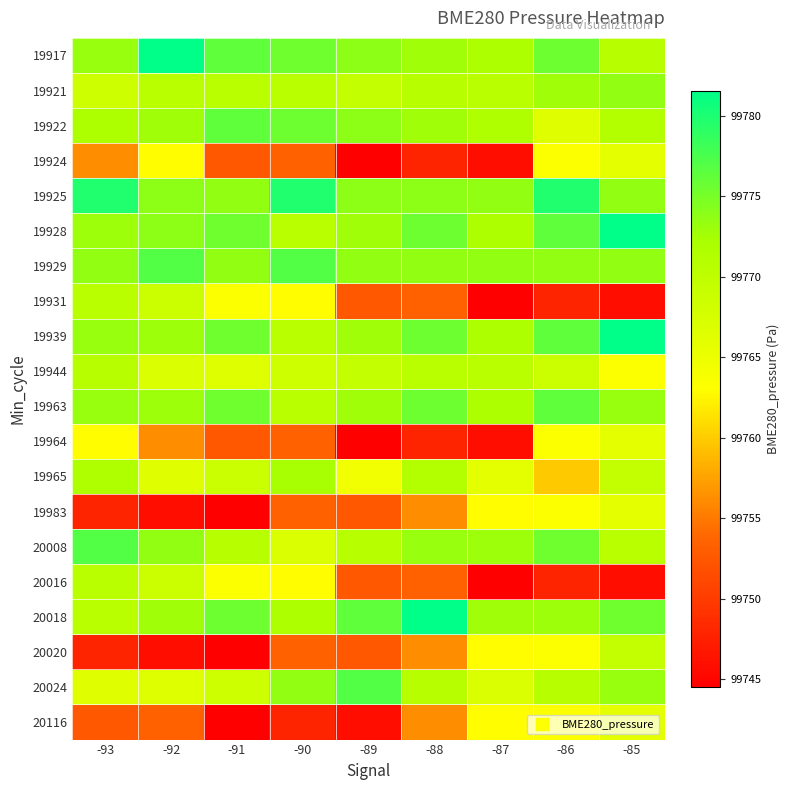

Which has a higher value, -90 or -87?

-90